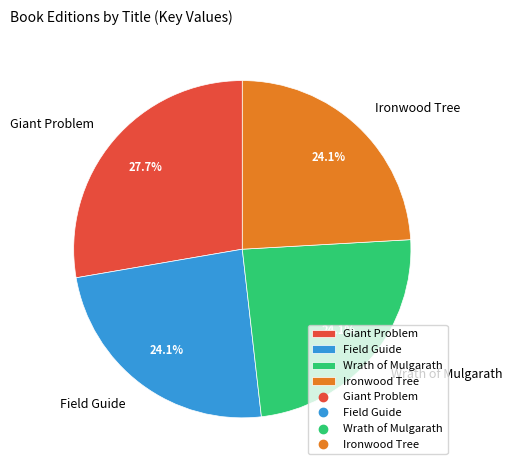

What is the largest slice in the pie chart?

Giant Problem